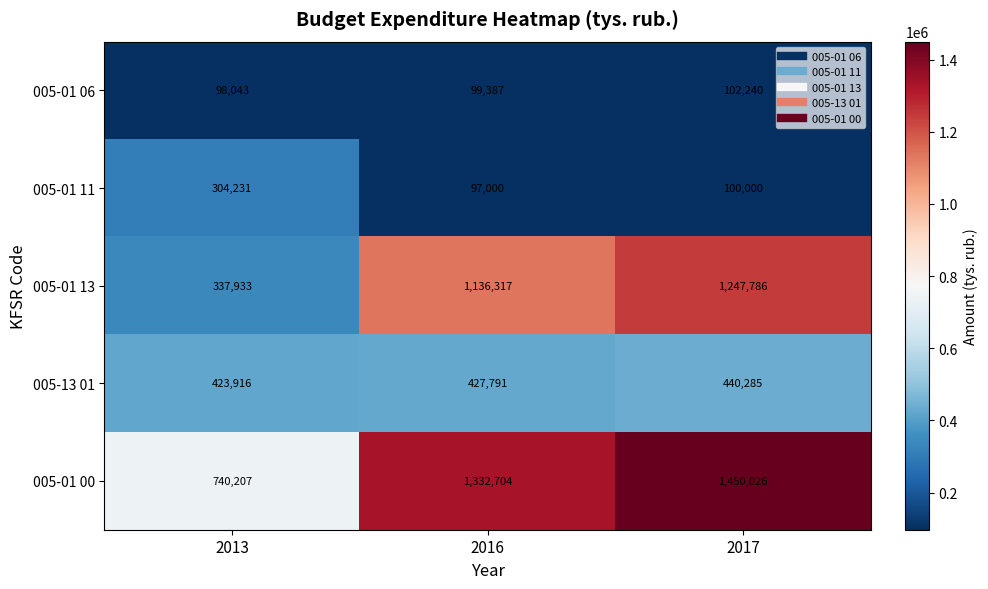

At which category is the sum across all series the highest?

2017